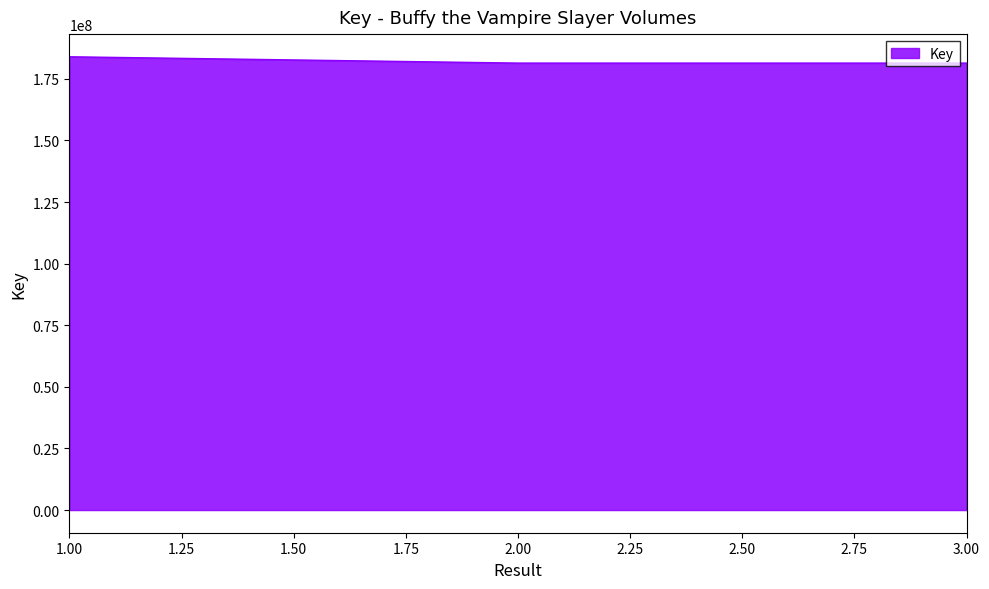

Is it true that the value at 3.00 is 266337007?

False